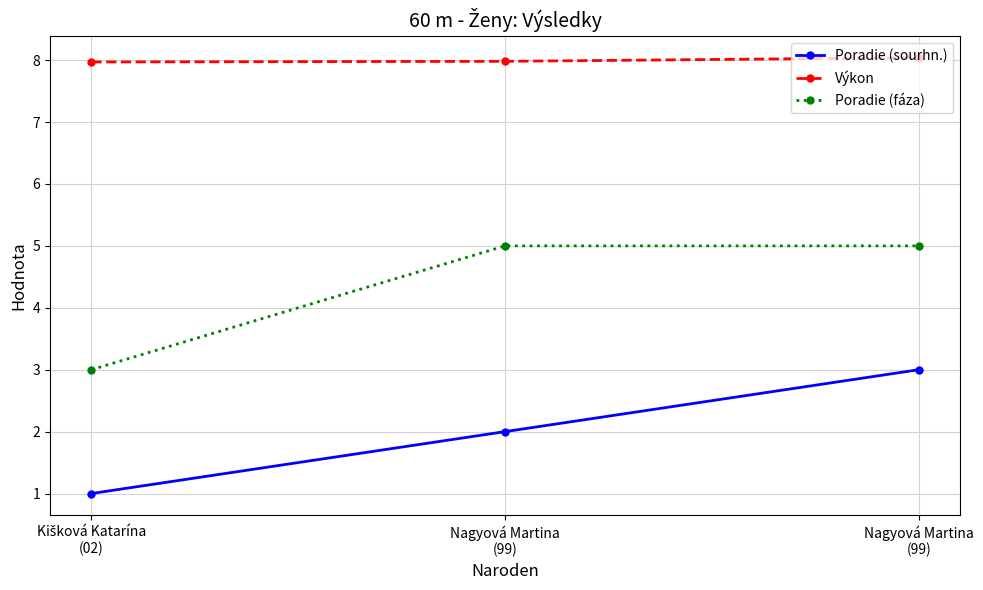

Count the number of categories in the chart.

3